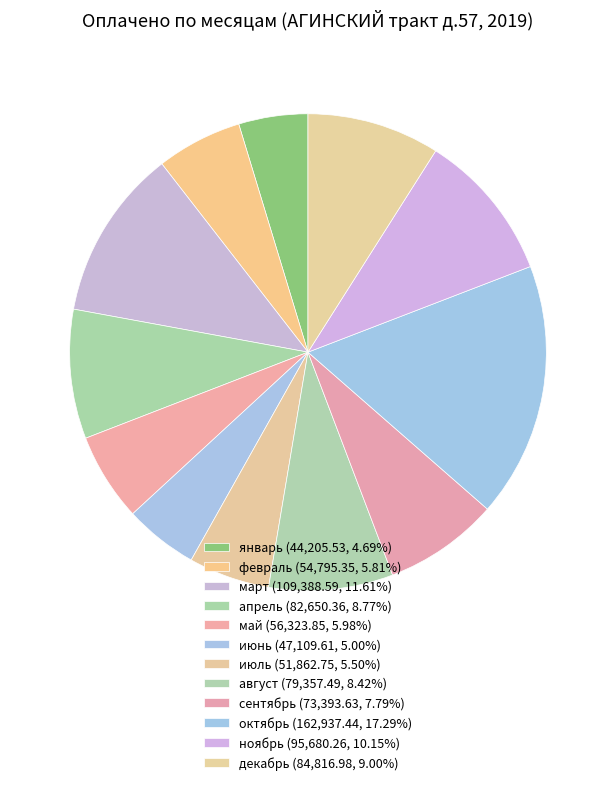

Which has a higher value, май or январь?

май